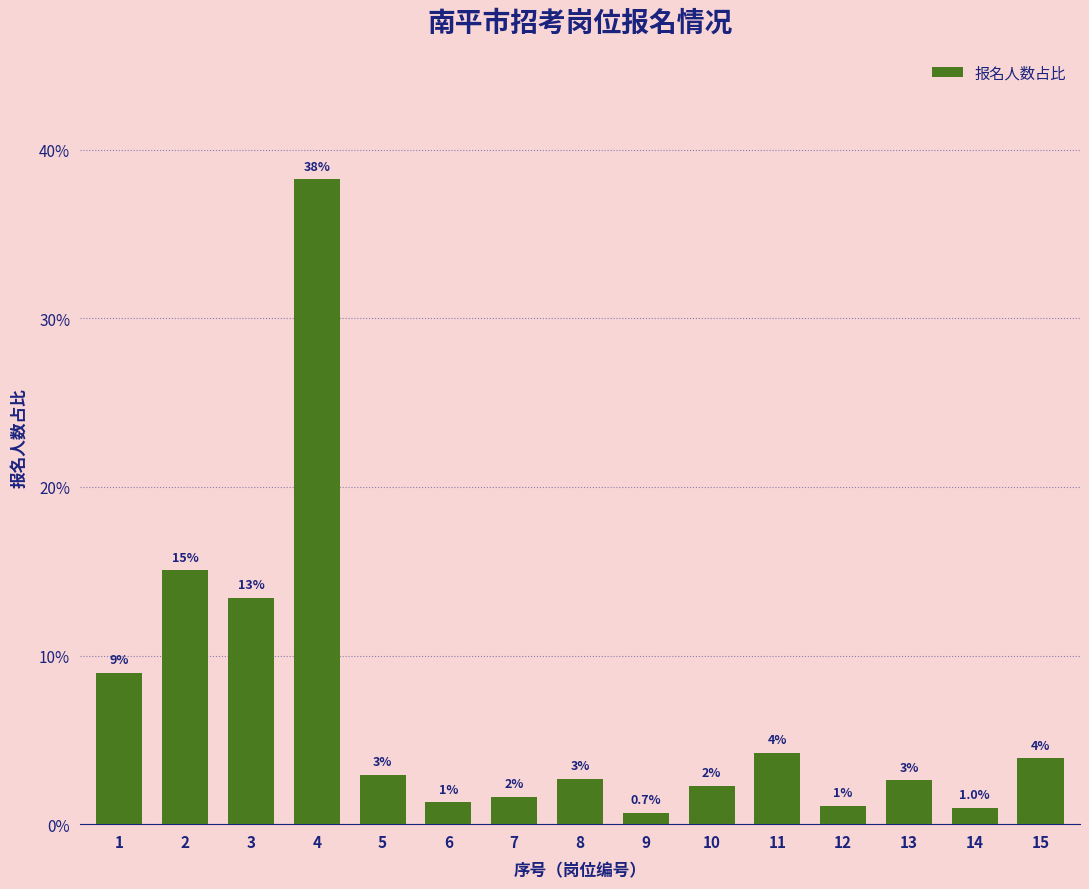

At which label does the data first exceed 2?

1